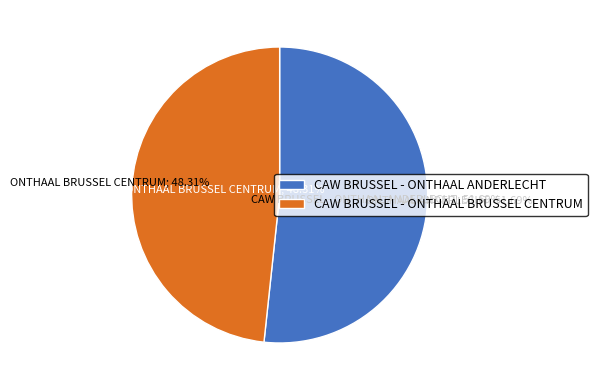

Rank the categories by value from lowest to highest.

CAW BRUSSEL - ONTHAAL BRUSSEL CENTRUM, CAW BRUSSEL - ONTHAAL ANDERLECHT